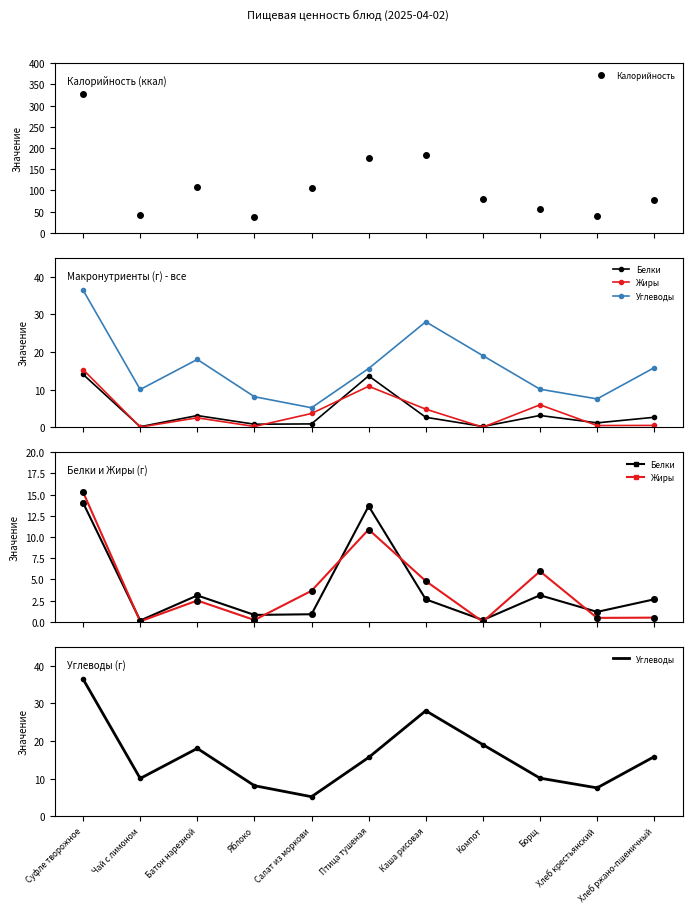

At Суфле творожное, list the series in order from largest to smallest.

Калорийность, Углеводы, Жиры, Белки